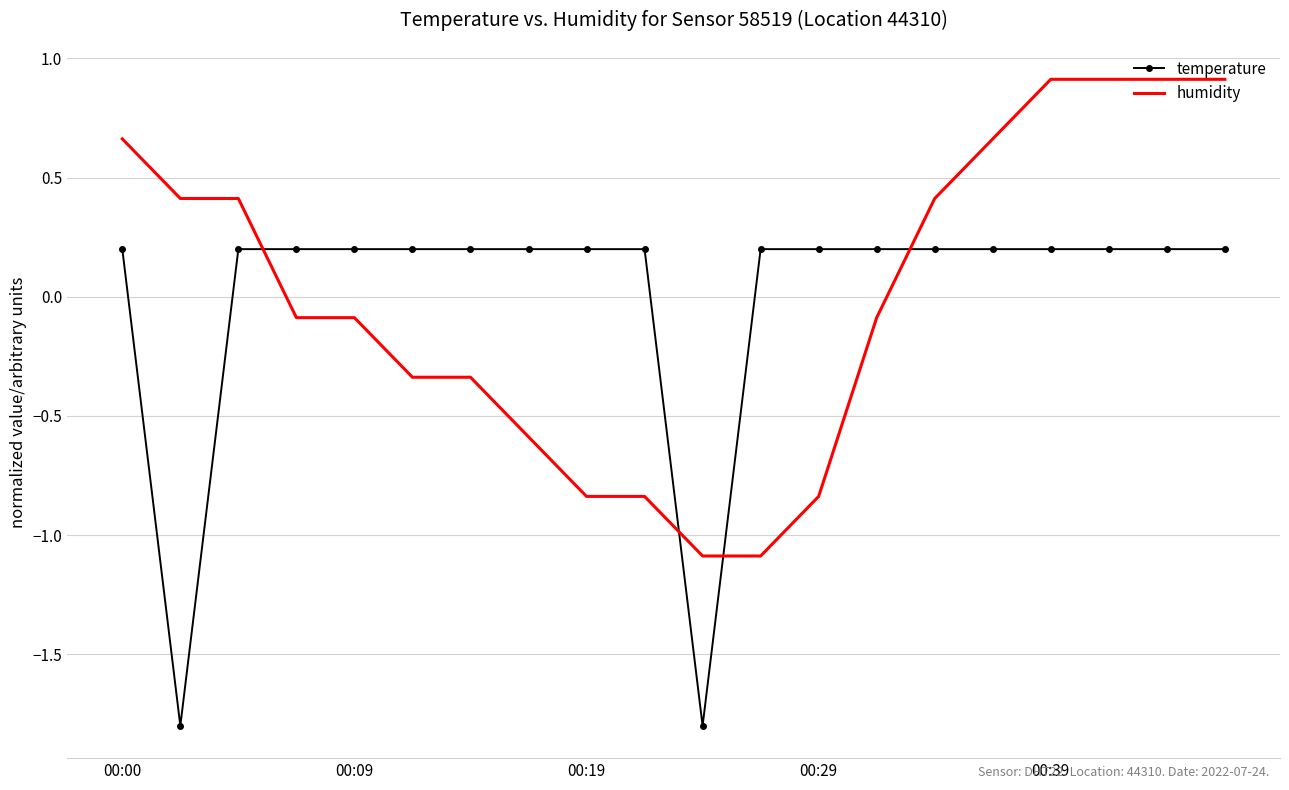

What is the difference between the maximum and minimum values in the humidity series?

2.0